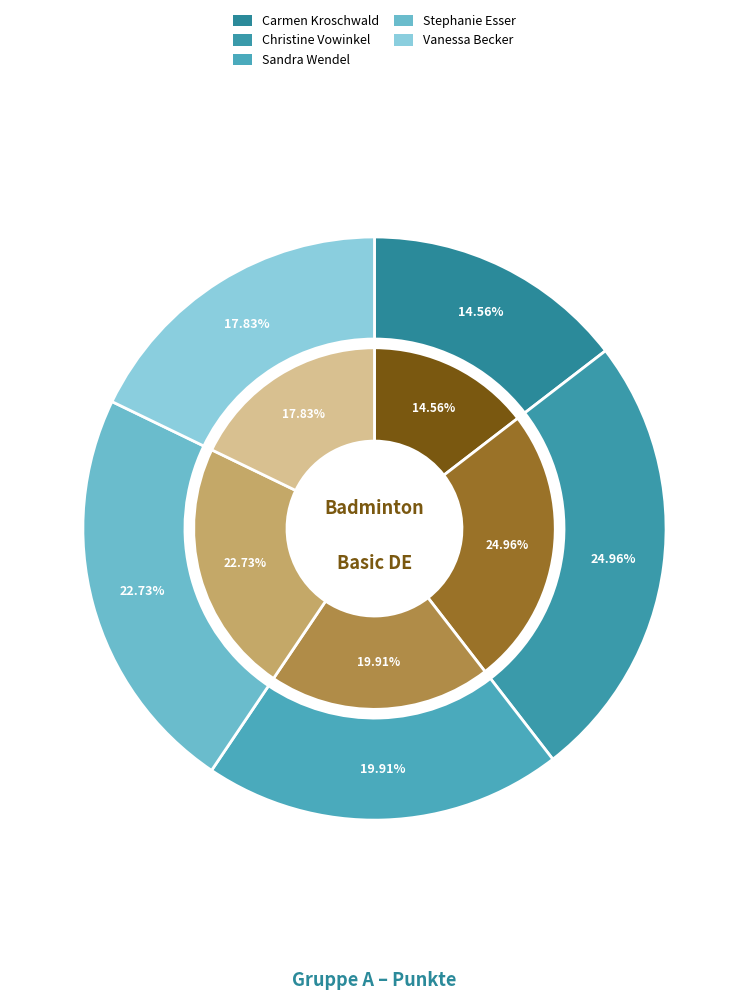

What is the smallest slice in the pie chart?

Carmen Kroschwald